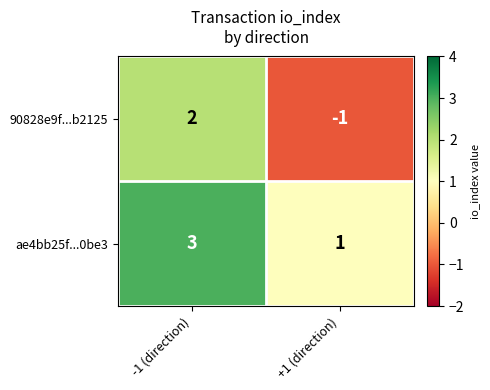

Reading left to right, list all the values displayed in this chart.

90828e9f...b2125: -1 (direction)=2	+1 (direction)=-1
ae4bb25f...0be3: -1 (direction)=3	+1 (direction)=1